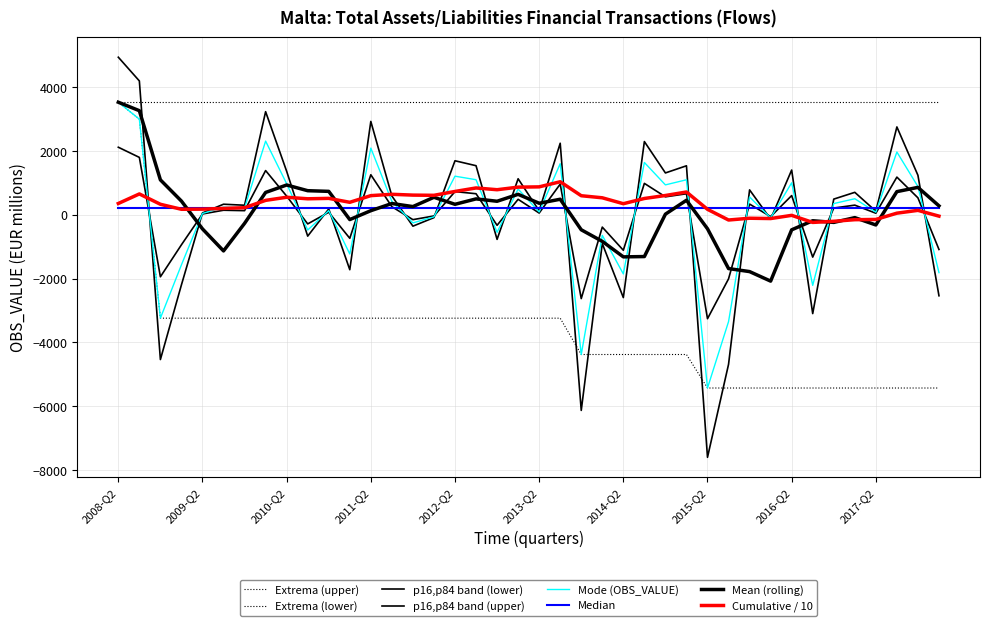

How many lines are shown in the chart?

8